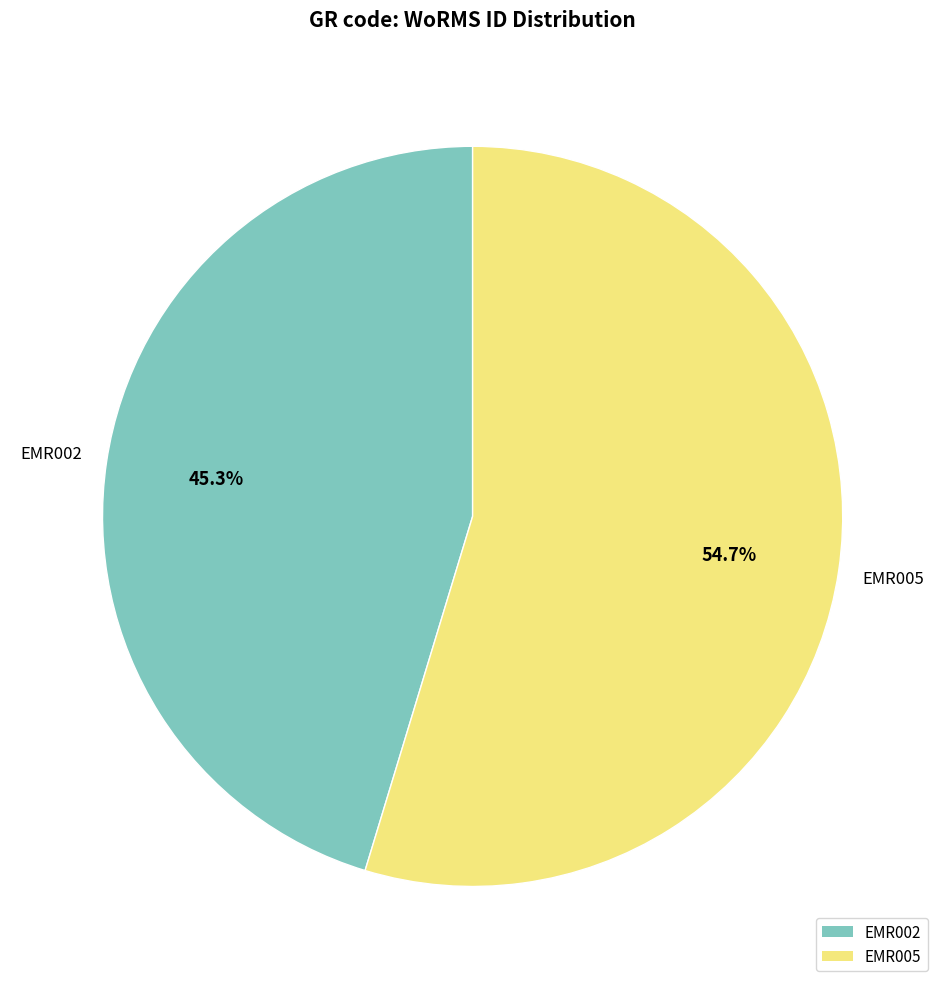

Count the number of slices in the pie.

2